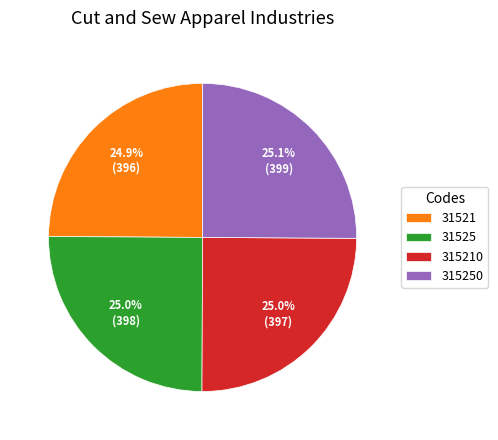

Approximately how many times larger is the value at 315210 compared to 31525?

1.0